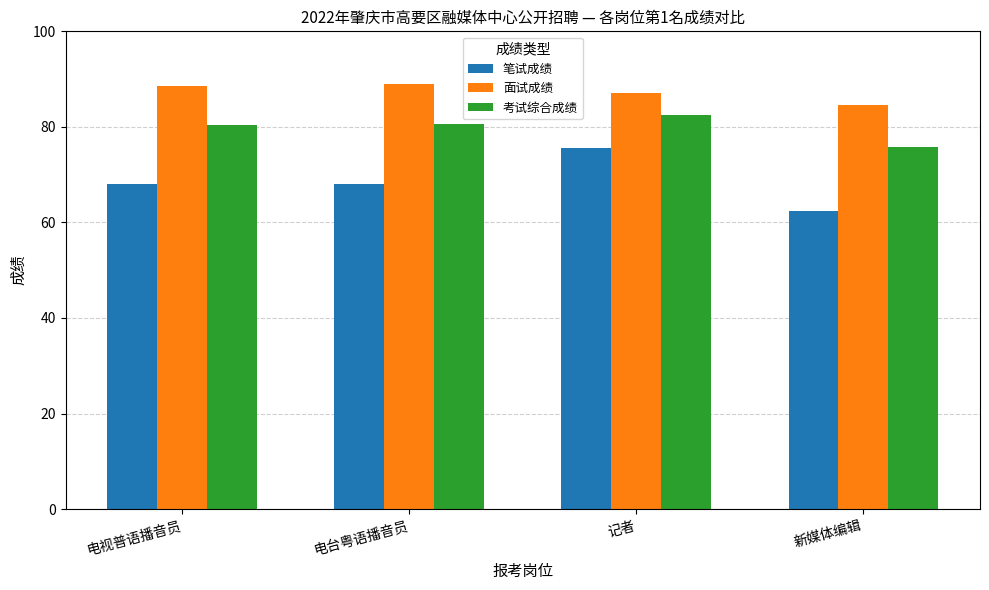

Rank the series by their average value, from lowest to highest.

笔试成绩, 考试综合成绩, 面试成绩